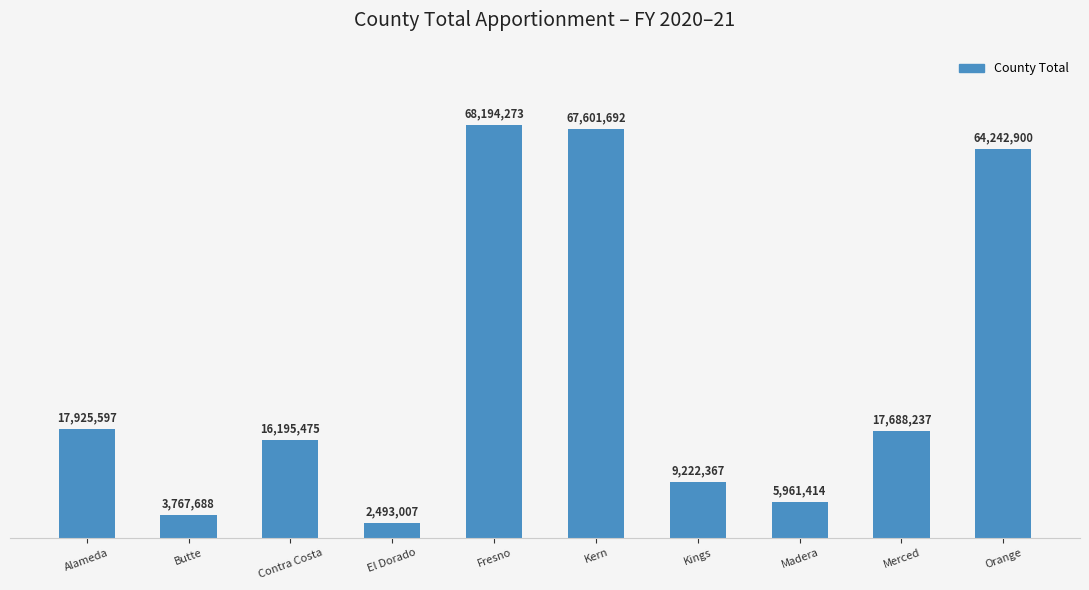

The value at Madera is 9432884. True or false?

False